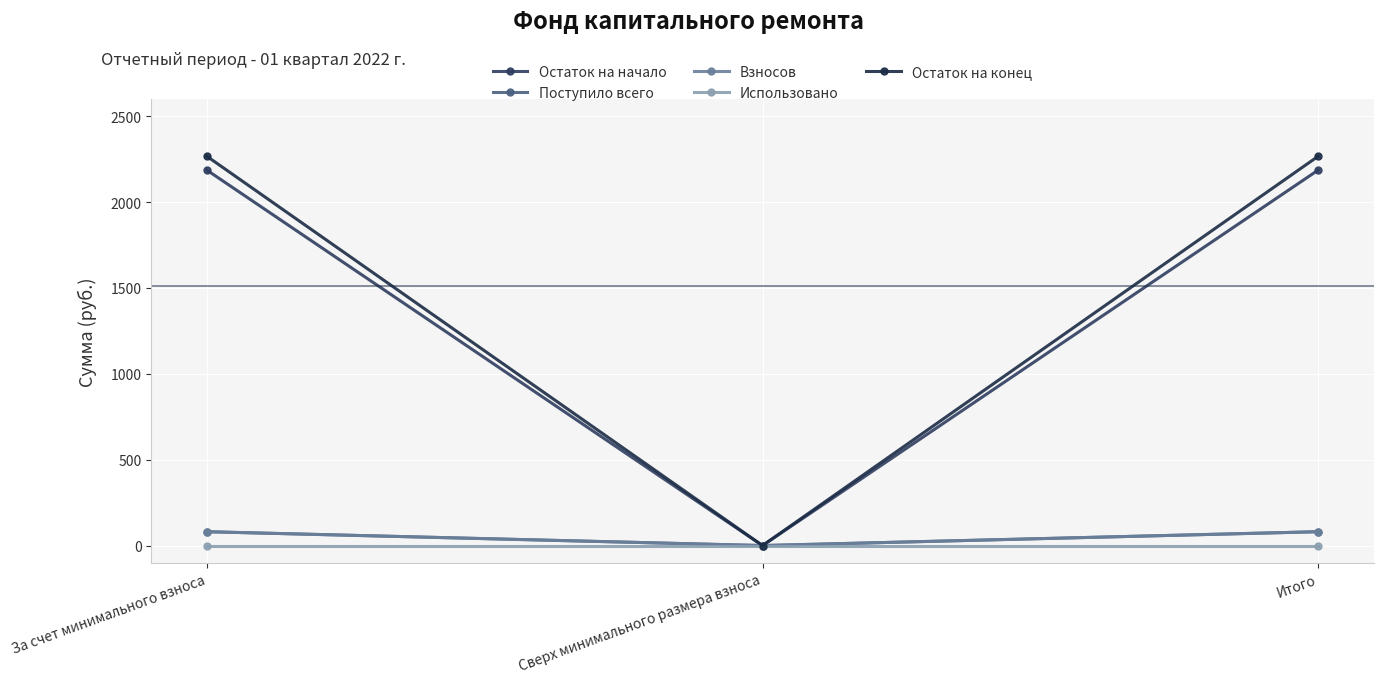

Read the Поступило всего value at Итого.

80.6